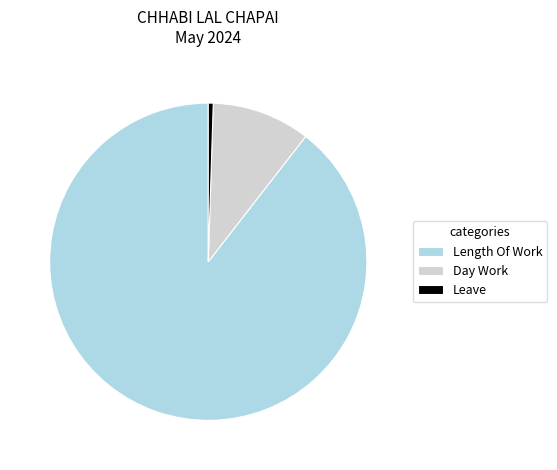

What is the majority slice?

Length Of Work